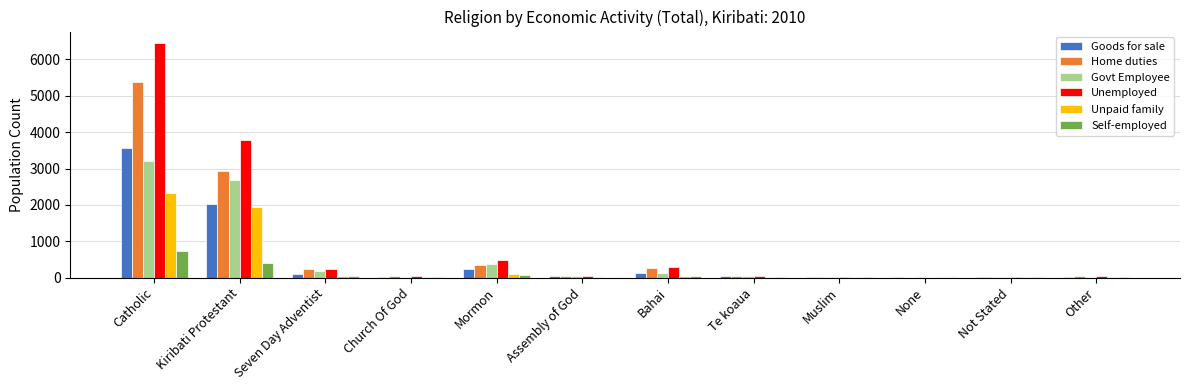

At which label does Goods for sale reach its peak?

Catholic